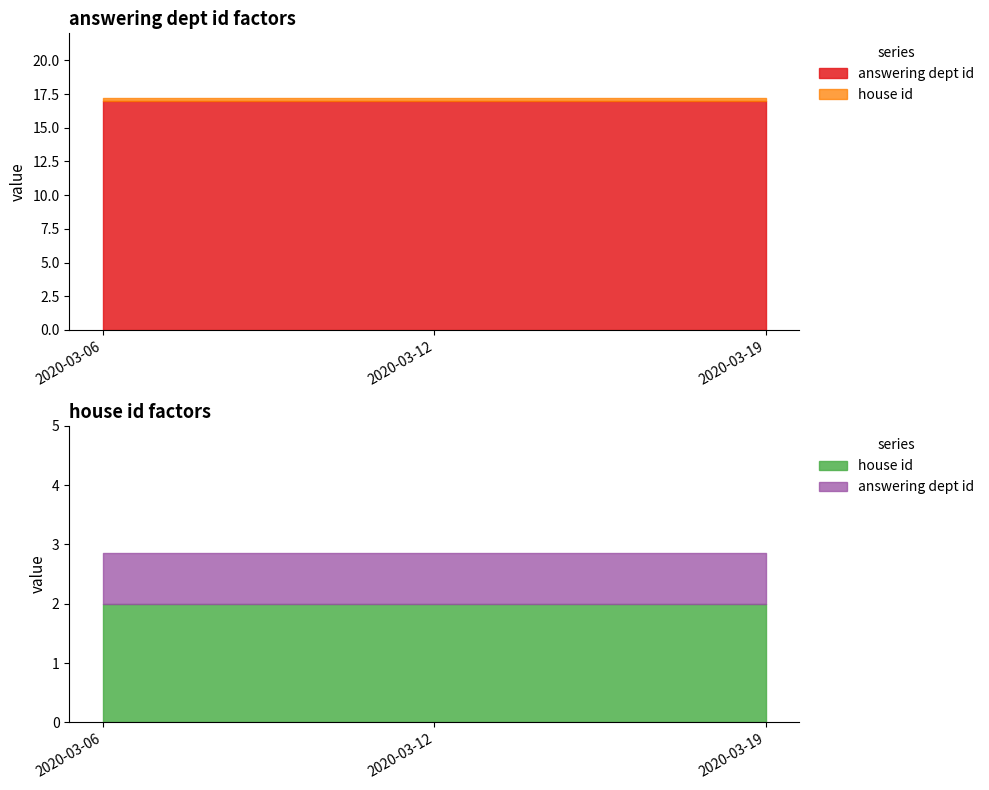

What is the difference between the highest and lowest values at 2020-03-06?

15